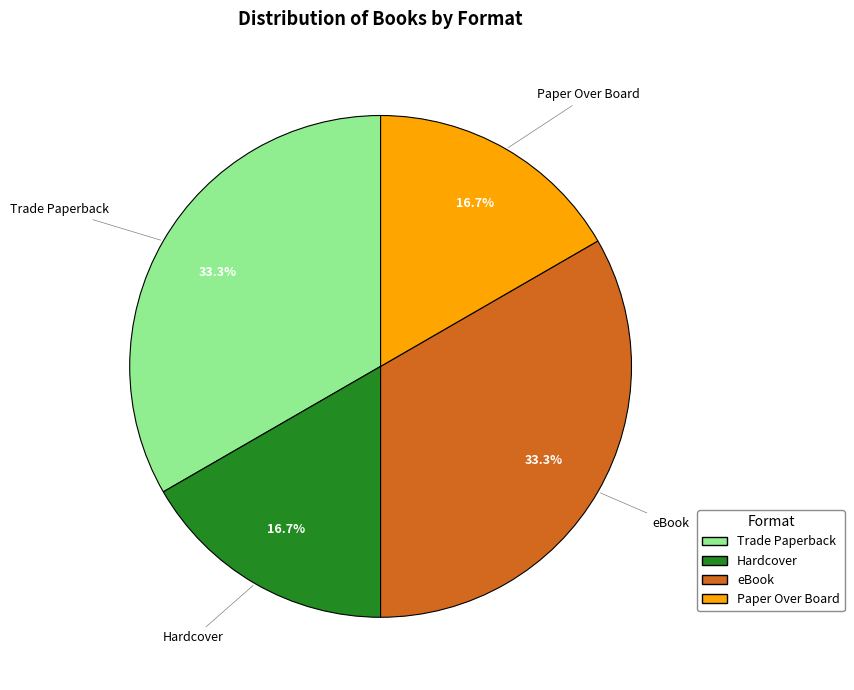

Combined, do Paper Over Board and Hardcover account for over 50%?

No